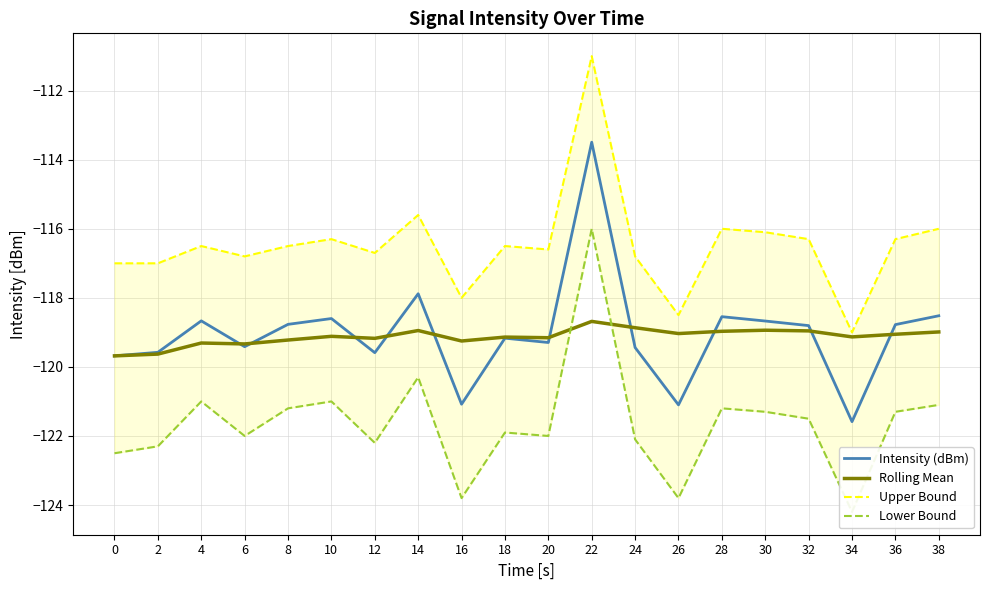

Is the value of Intensity (dBm) at 28 greater than the value of Upper Bound at 14?

No